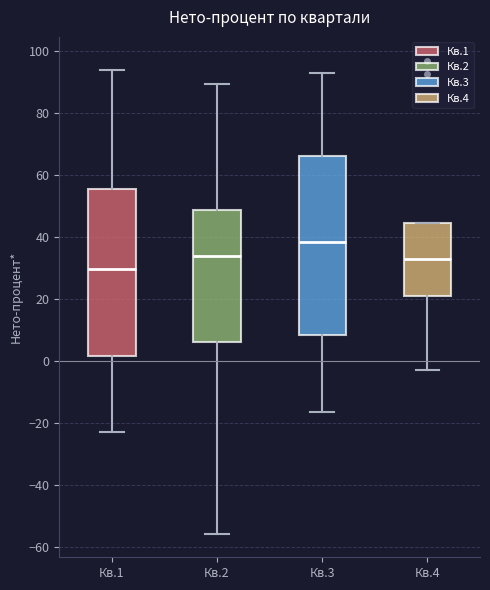

Which box has the highest median line?

Кв.3